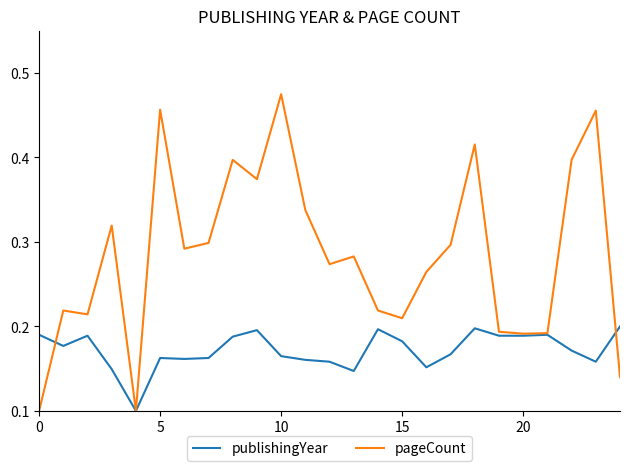

How many publishingYear values are between 0 and 1?

25